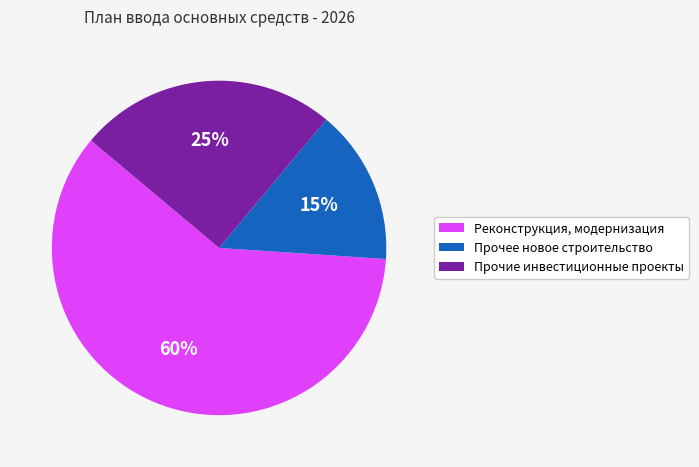

Which slice is the largest?

Реконструкция, модернизация